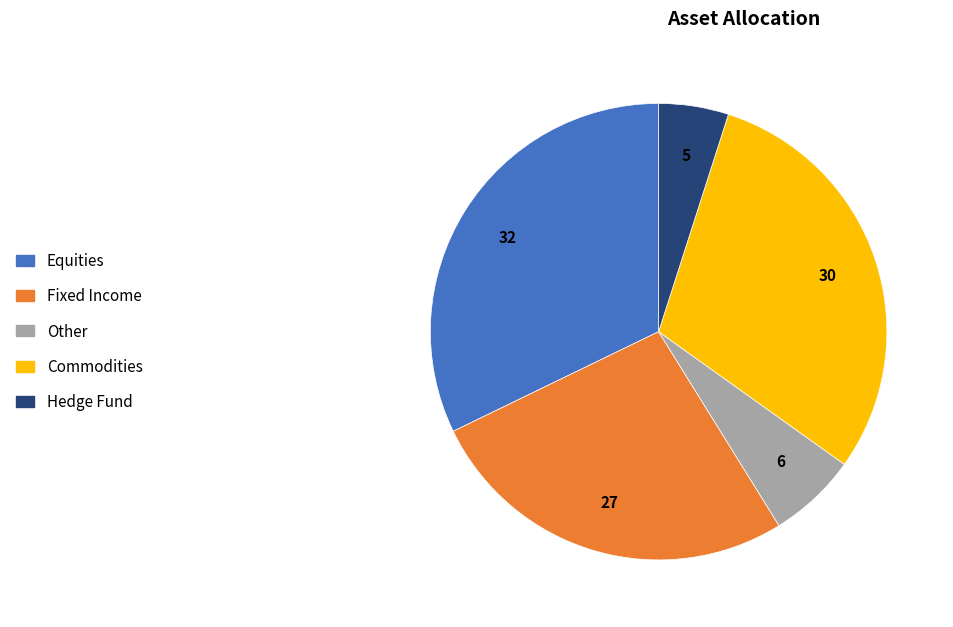

Do Fixed Income and Other together represent more than half of the pie?

No